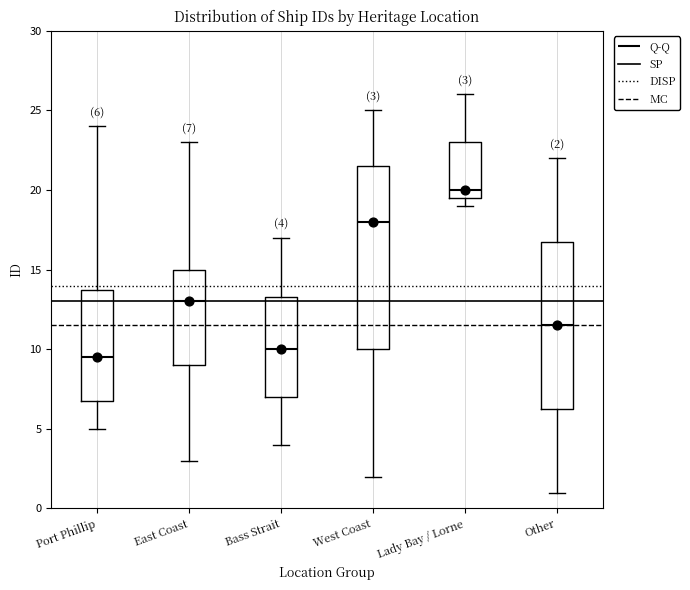

Comparing the boxes themselves (not the whiskers), which one is the tallest?

West Coast